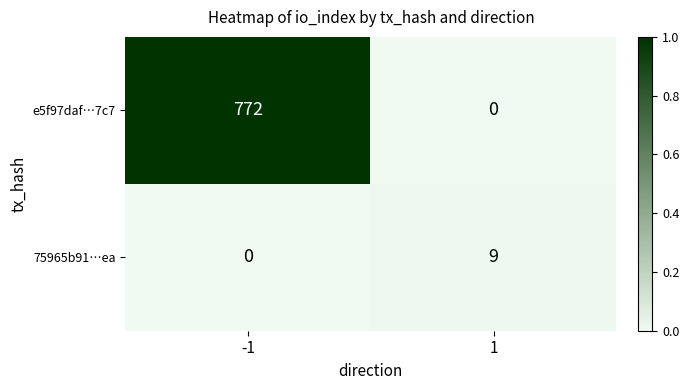

Is it true that e5f97daf…7c7 equals 302 at 1?

False